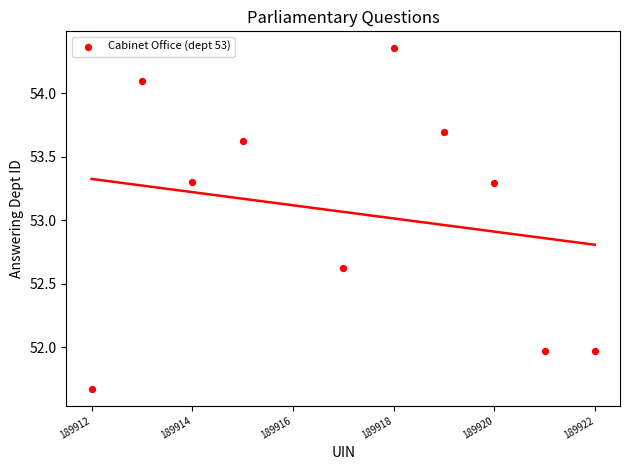

What is the range of X values (max minus min)?

10.0